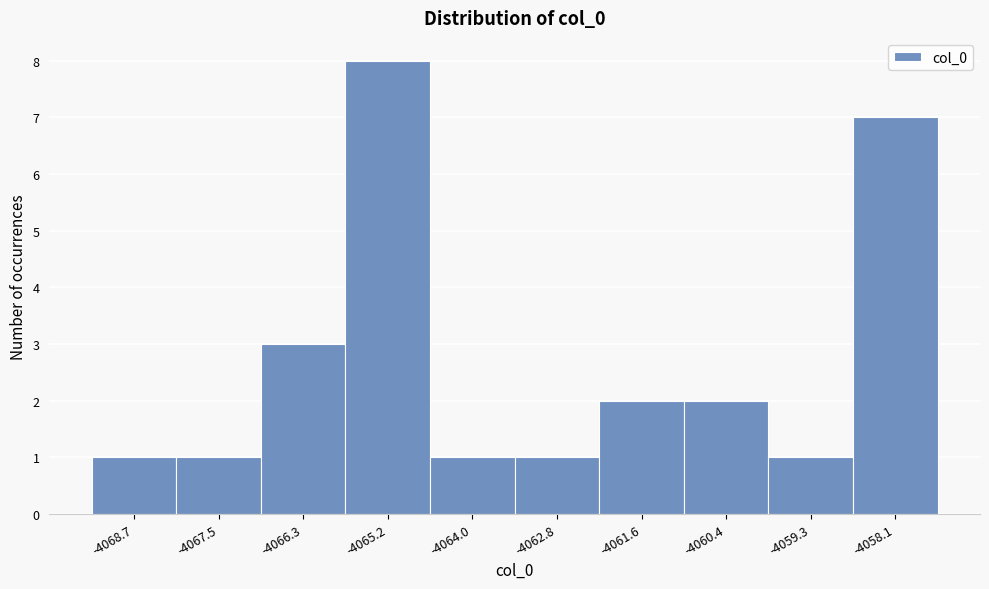

Reading left to right, transcribe this chart: for each bar, give the range it covers on the x-axis and its height. Neither the bar edges nor the heights are printed on the chart, so give them approximately, as read against the axes.

-4069.2 to -4068.2: 1
-4068.2 to -4067.0: 1
-4067.0 to -4065.8: 3
-4065.8 to -4064.6: 8
-4064.6 to -4063.4: 1
-4063.4 to -4062.2: 1
-4062.2 to -4061.0: 2
-4061.0 to -4059.8: 2
-4059.8 to -4058.6: 1
-4058.6 to -4057.6: 7